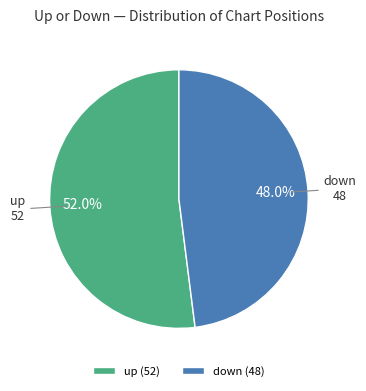

What percentage do up and down together represent?

100.0%